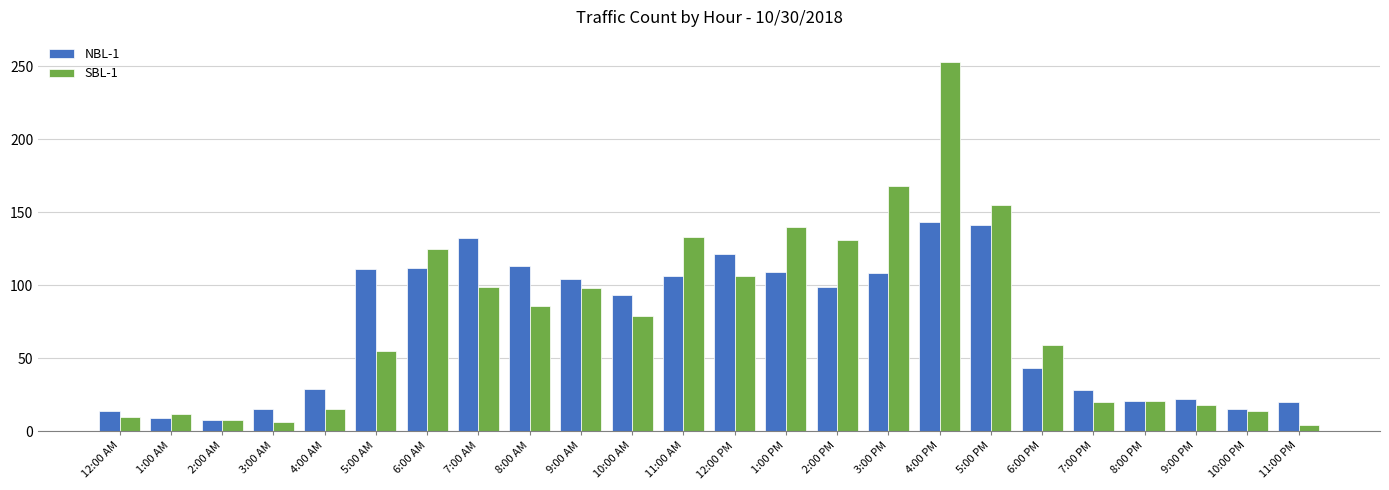

What is the spread (max minus min) of values at 6:00 PM?

16